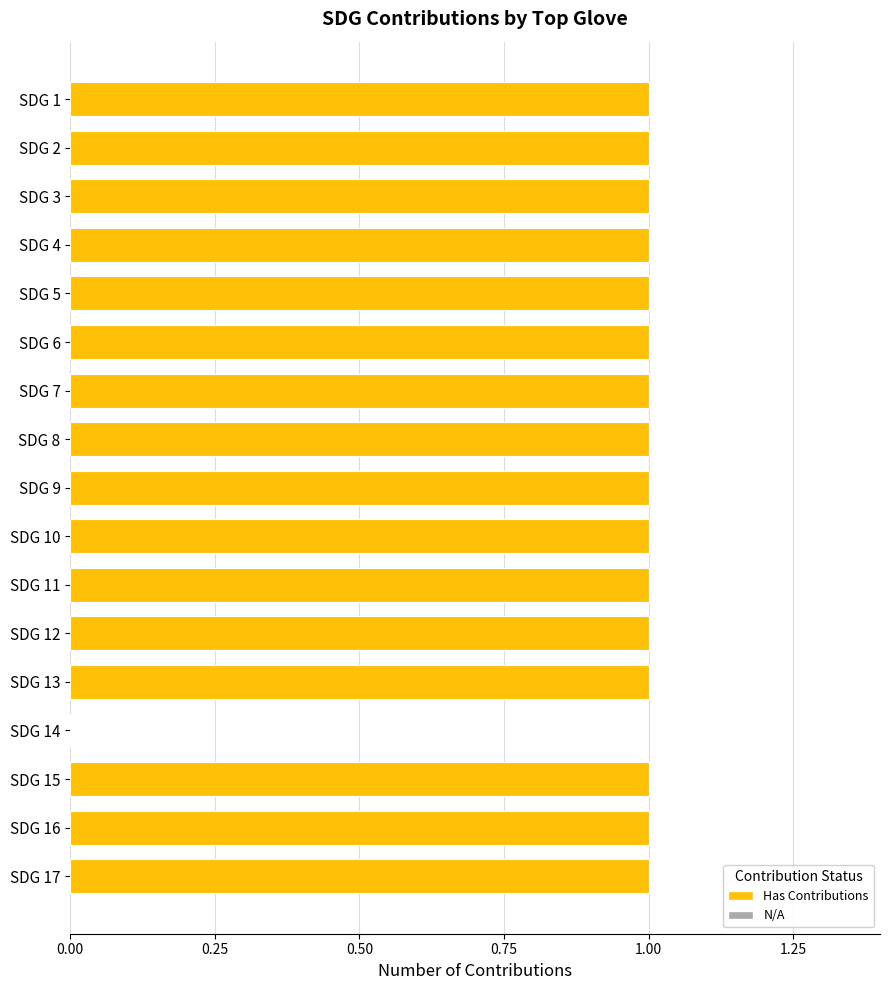

What is the sum of all values?

16